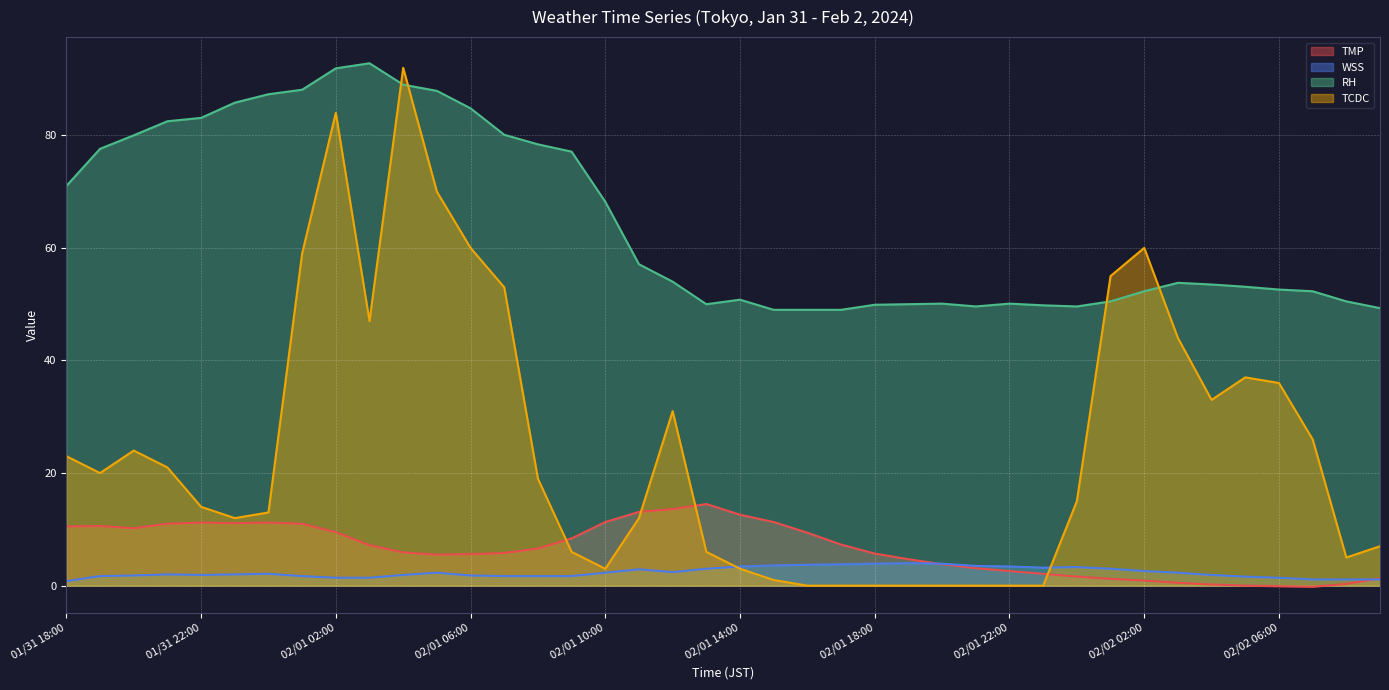

Is it true that TCDC equals 9.0 at 02/02 04:00?

False